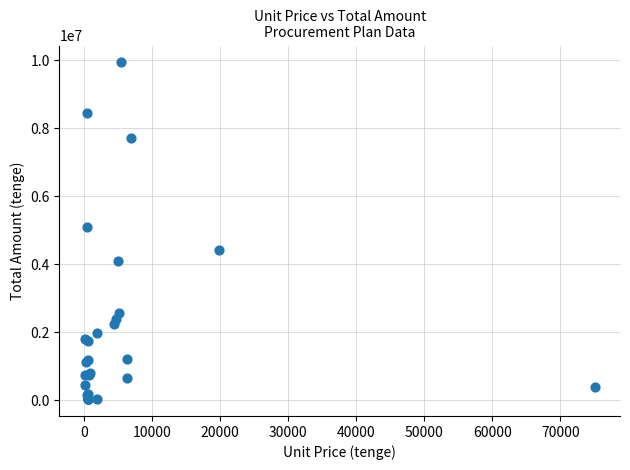

What Y value in the scatter plot is closest to 4983750?

5093100.0